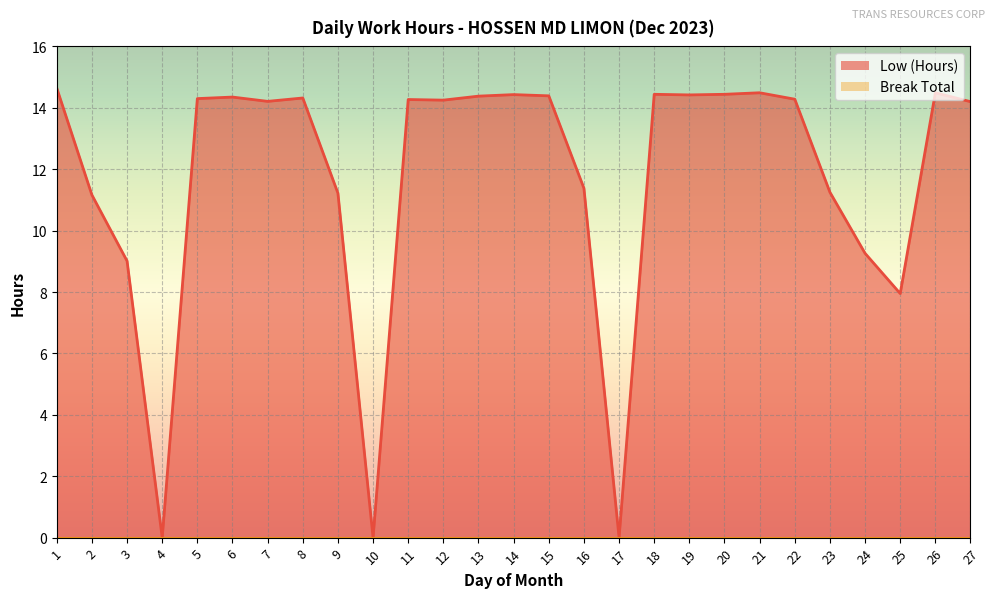

How many interior local valleys (lower than both neighbors) does the data have?

7